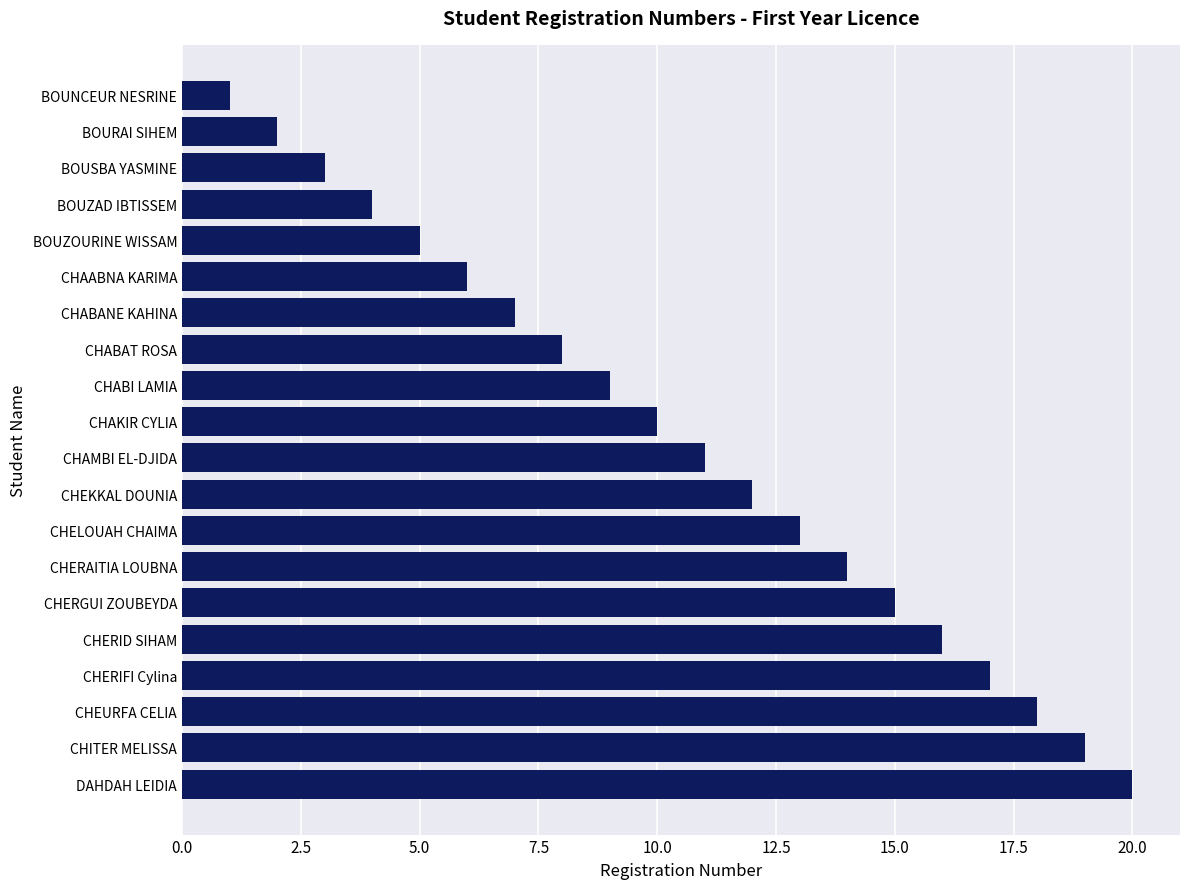

Approximately how many times larger is the value at CHITER MELISSA compared to CHAMBI EL-DJIDA?

1.7